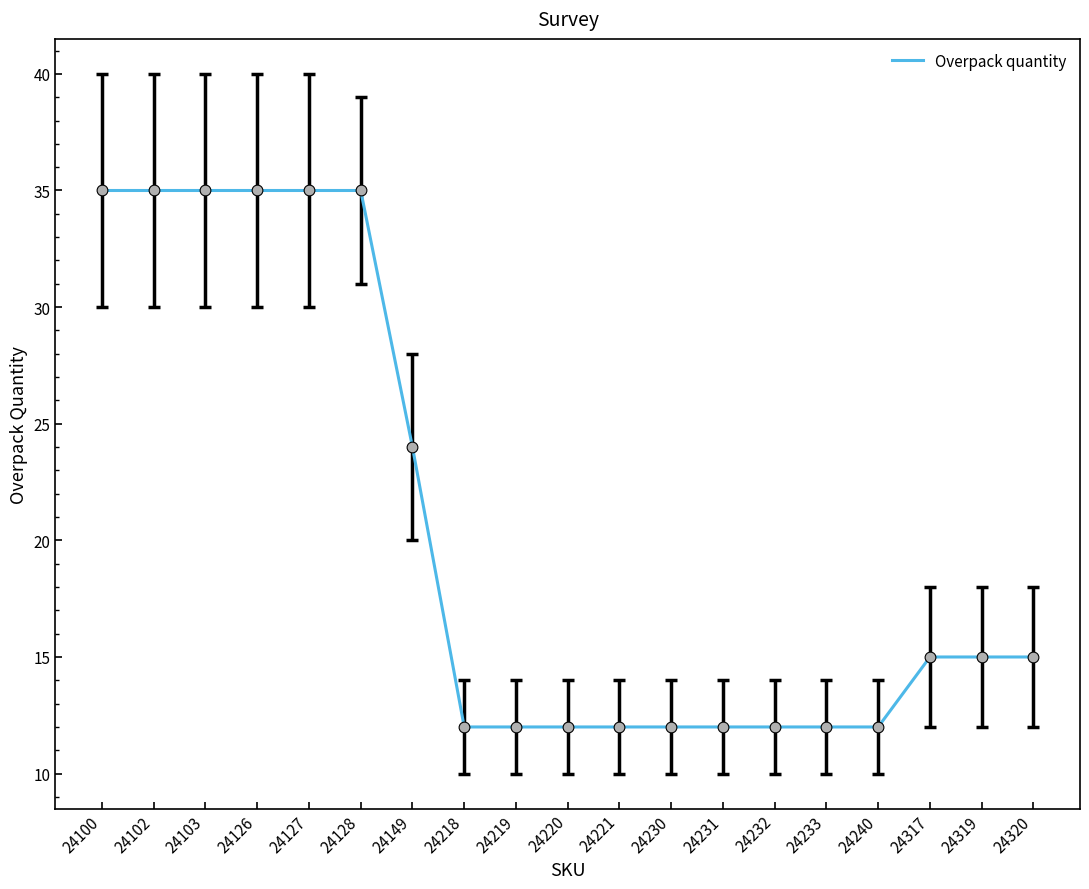

Between 24127 and 24233, which is larger?

24127